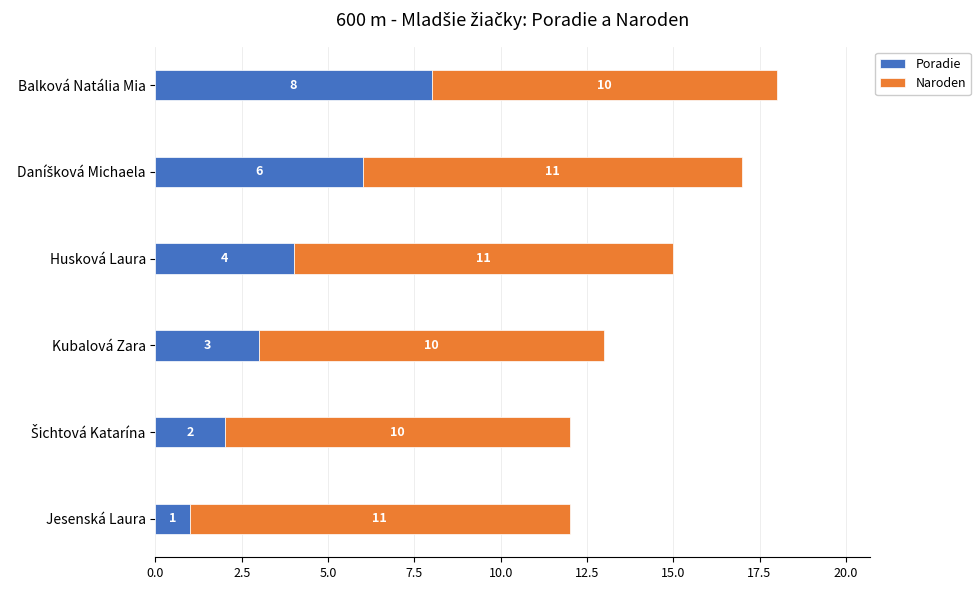

At which category is the sum across all series the highest?

Balková Natália Mia